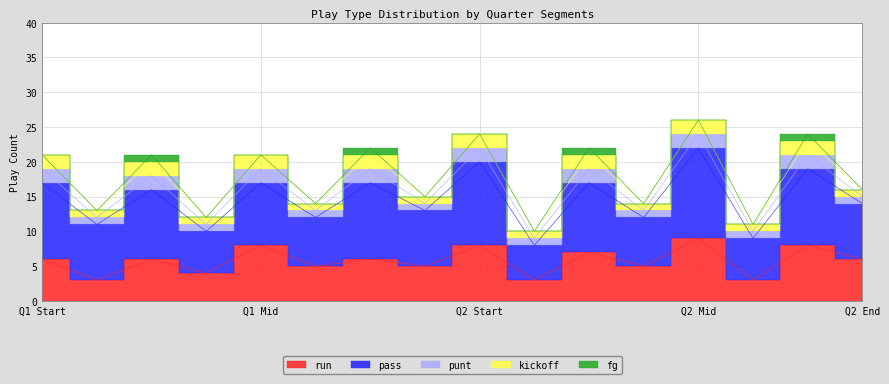

How many distinct data groups are displayed?

5